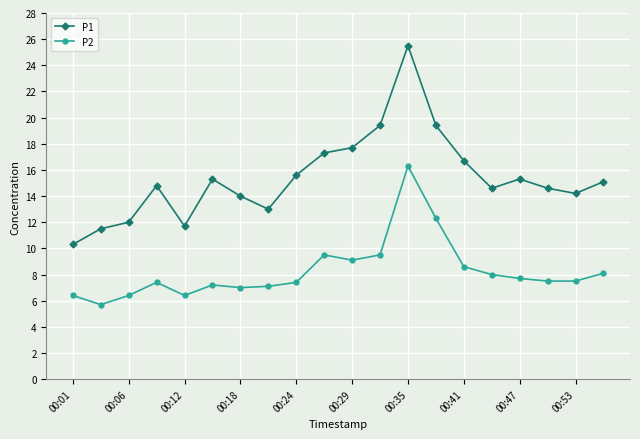

What is the value of the P1 point at the 4th from the left?

14.8